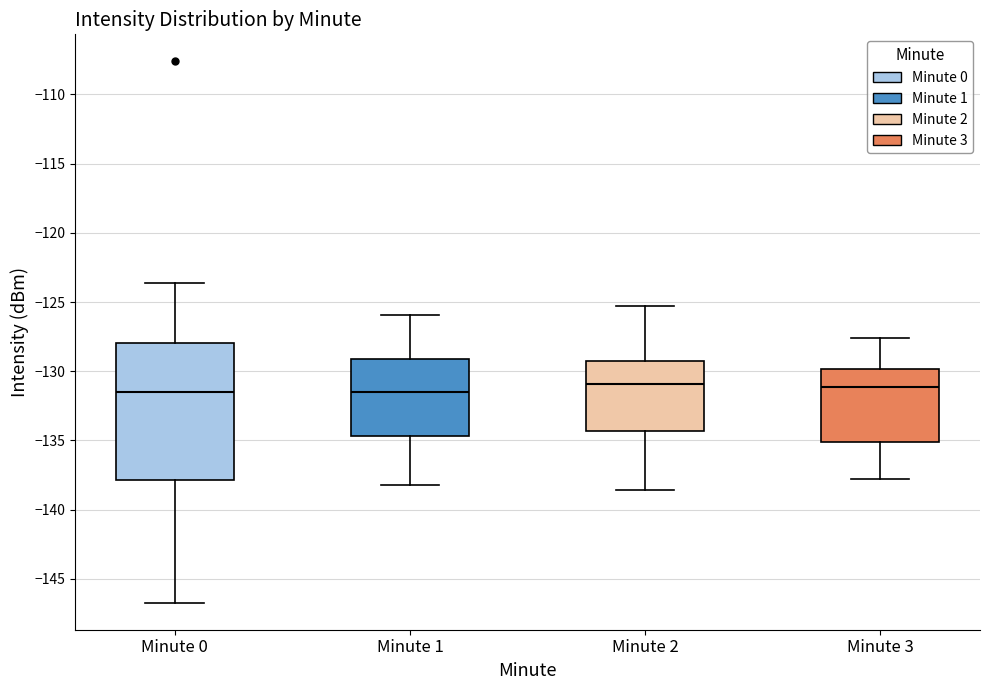

Reading left to right, transcribe this box plot: for each box, give where its median line is, the range the box spans, and where its two whiskers end, as read against the y-axis. The values are not printed on the chart, so give them approximately, as read against the axis.

Minute 0: median -131.5, box -138.0 to -128.0, whiskers -146.5 to -123.5
Minute 1: median -131.5, box -134.5 to -129.0, whiskers -138.0 to -126.0
Minute 2: median -131.0, box -134.5 to -129.0, whiskers -138.5 to -125.5
Minute 3: median -131.0, box -135.0 to -130.0, whiskers -138.0 to -127.5